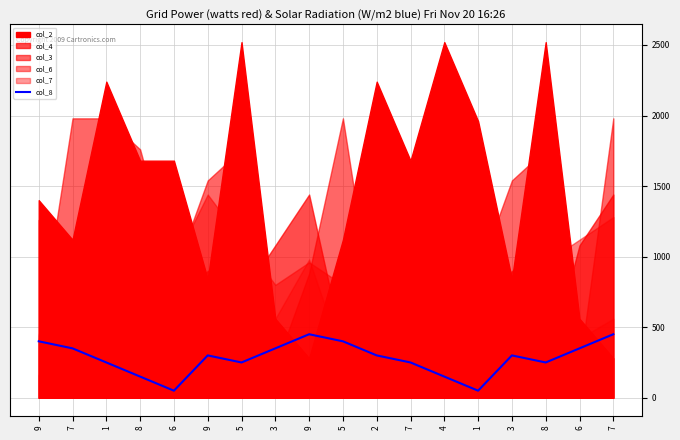

How many points are higher than both their immediate neighbors (excluding endpoints)?

3